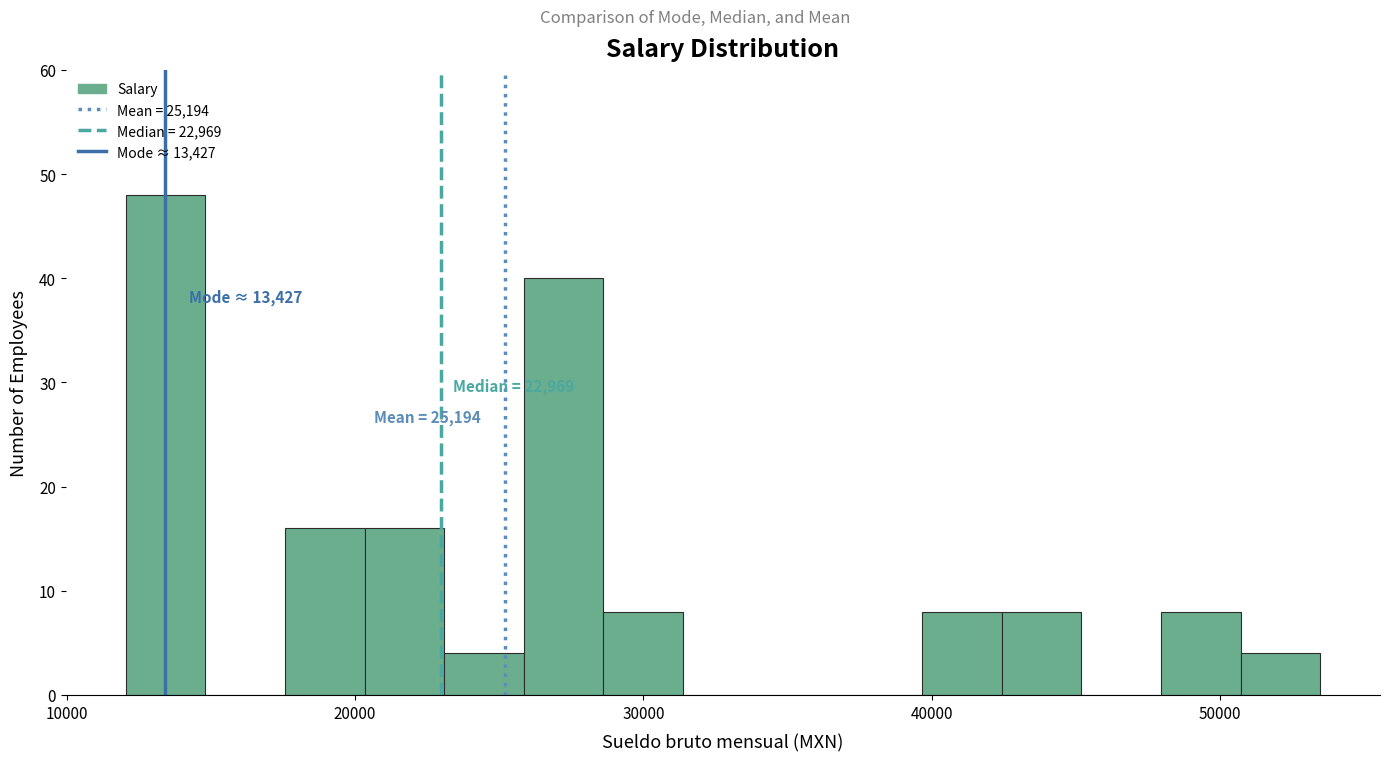

Read against the x-axis, roughly where is the centre of the tallest bar?

13000